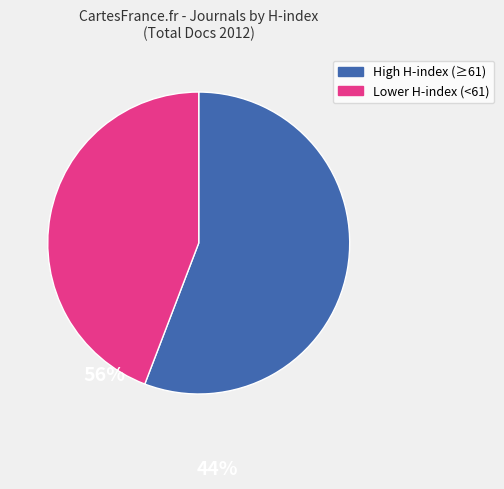

How many slices are in this pie chart?

2